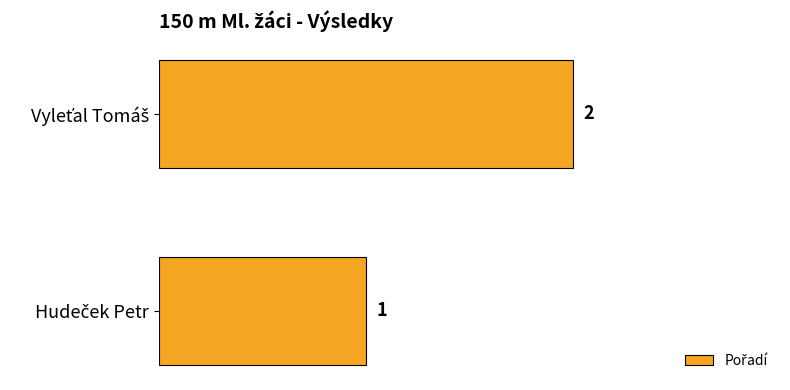

What is the sum of all values?

3